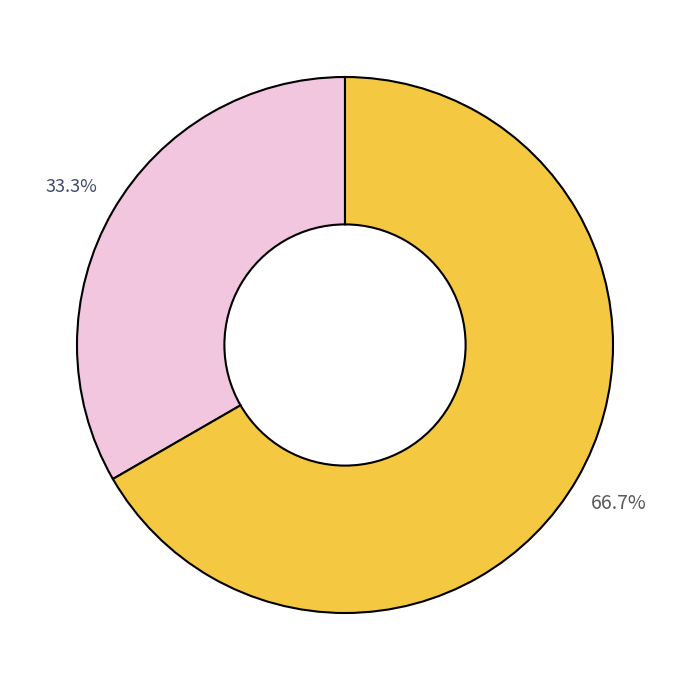

How many segments does this pie chart have?

2